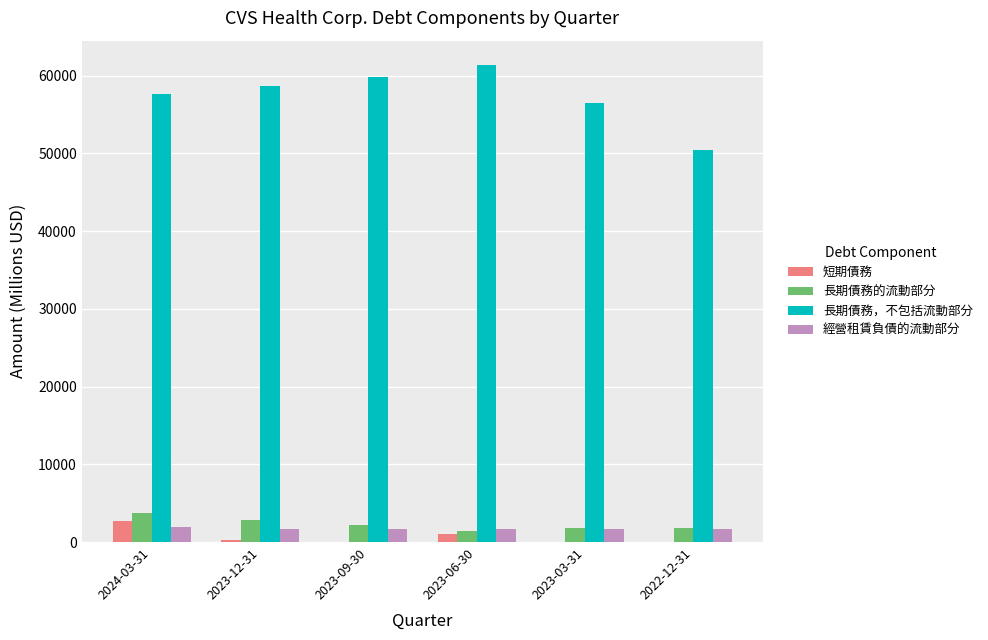

At which category does the chart reach its peak across all series?

2023-06-30